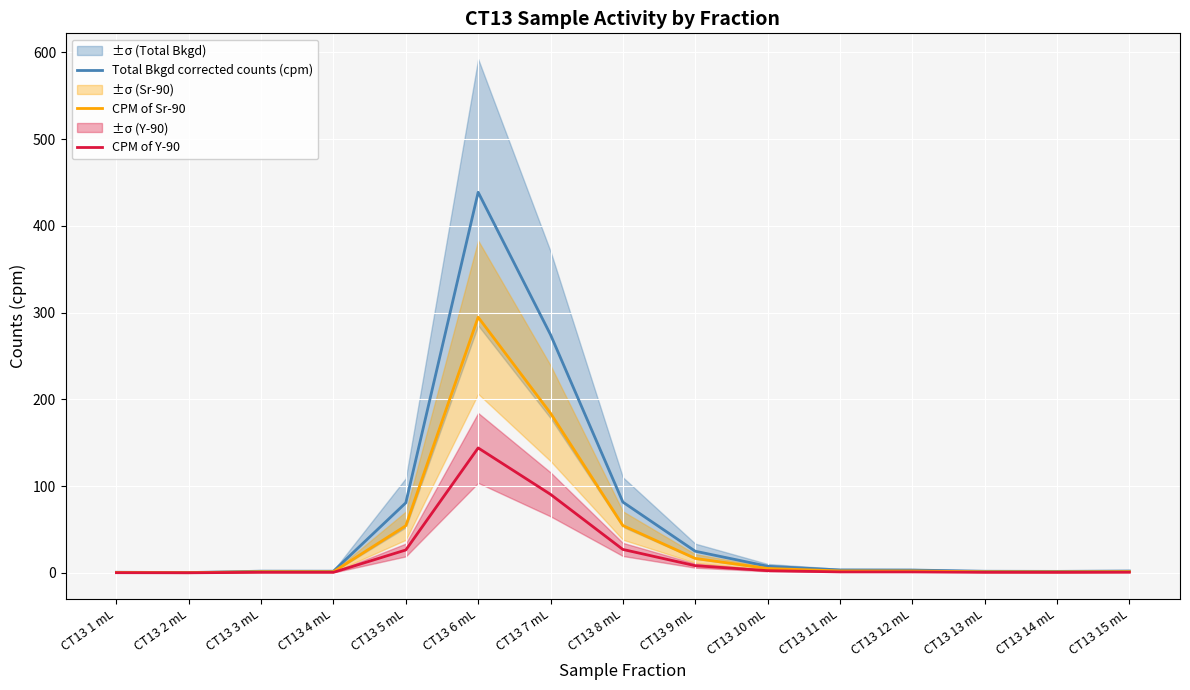

At which category is the sum across all series the highest?

CT13 6 mL